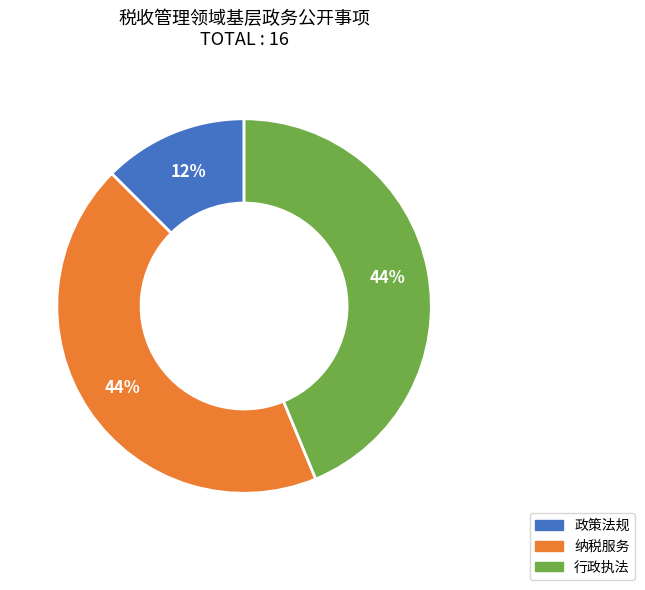

Is the sum of 政策法规 and 行政执法 greater than half?

Yes